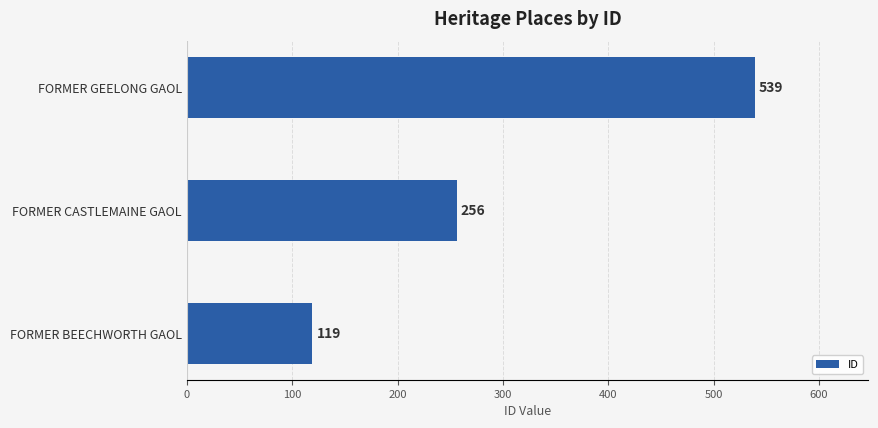

What is the approximate value at FORMER GEELONG GAOL?

539